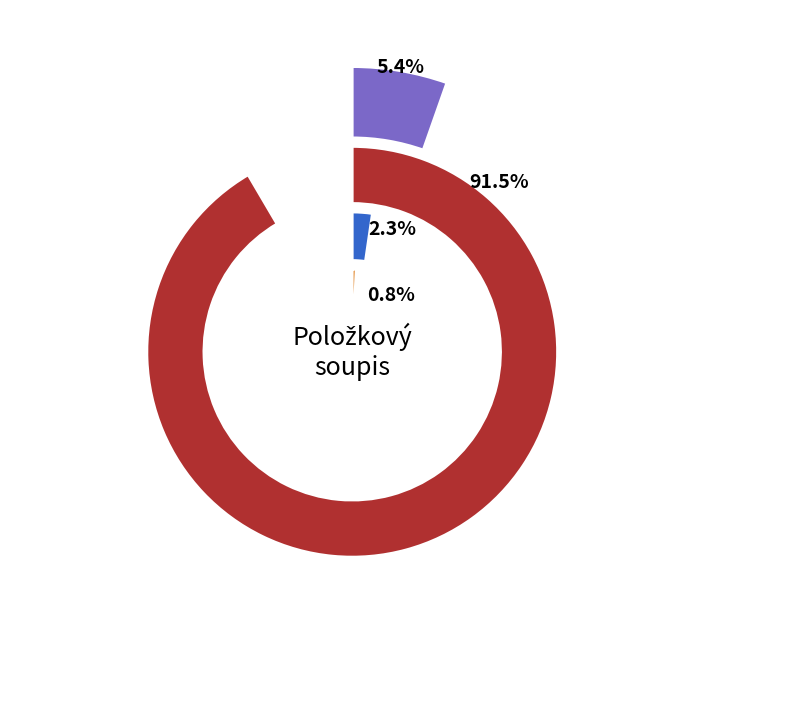

Which category has the biggest portion of the pie?

POL1_